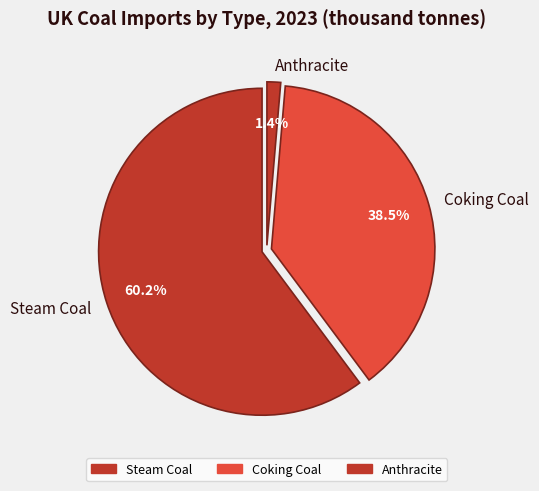

Is it true that Steam Coal is 67% of the pie?

False